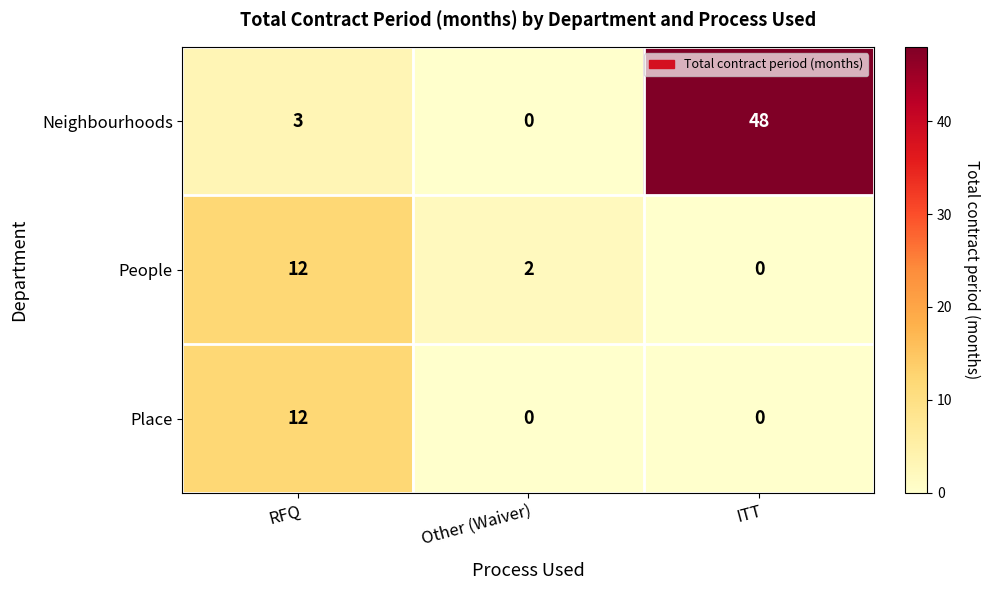

Which series has the largest total across all categories?

Neighbourhoods